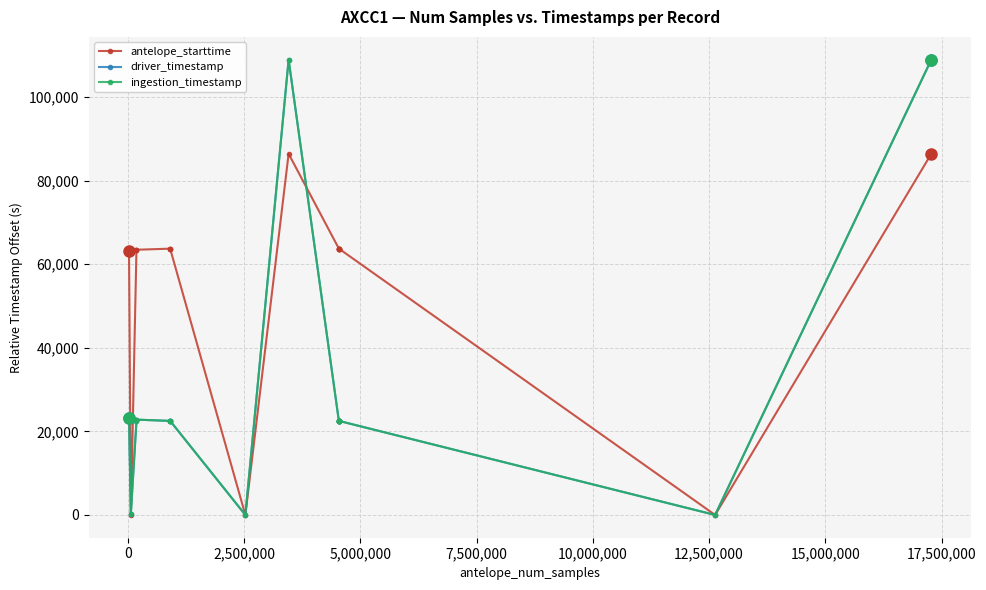

Which series has the widest spread of values?

ingestion_timestamp